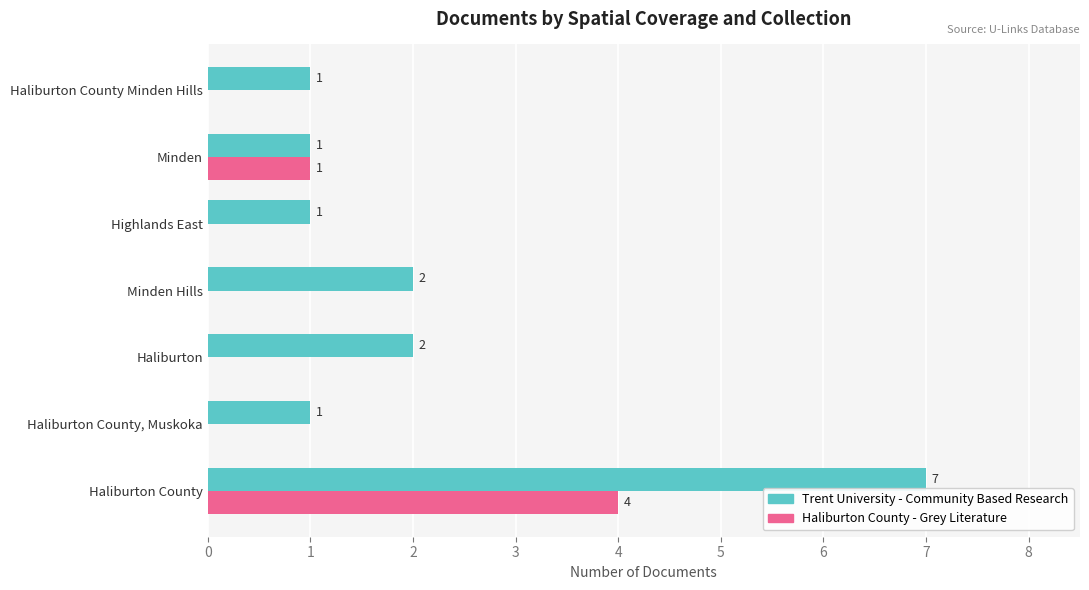

True or false: Haliburton County - Grey Literature has a value of 1 at Haliburton County.

False